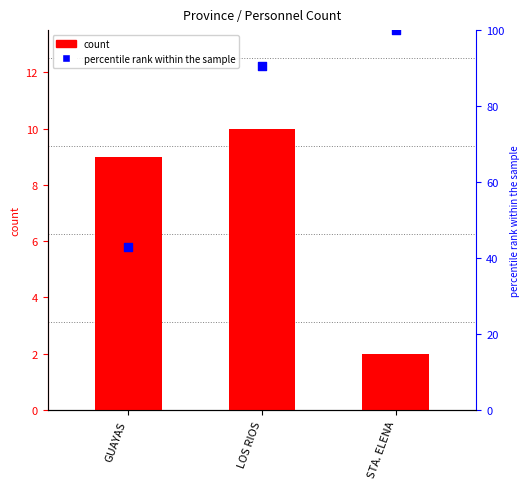

What is the total value across all series at LOS RIOS?

100.5